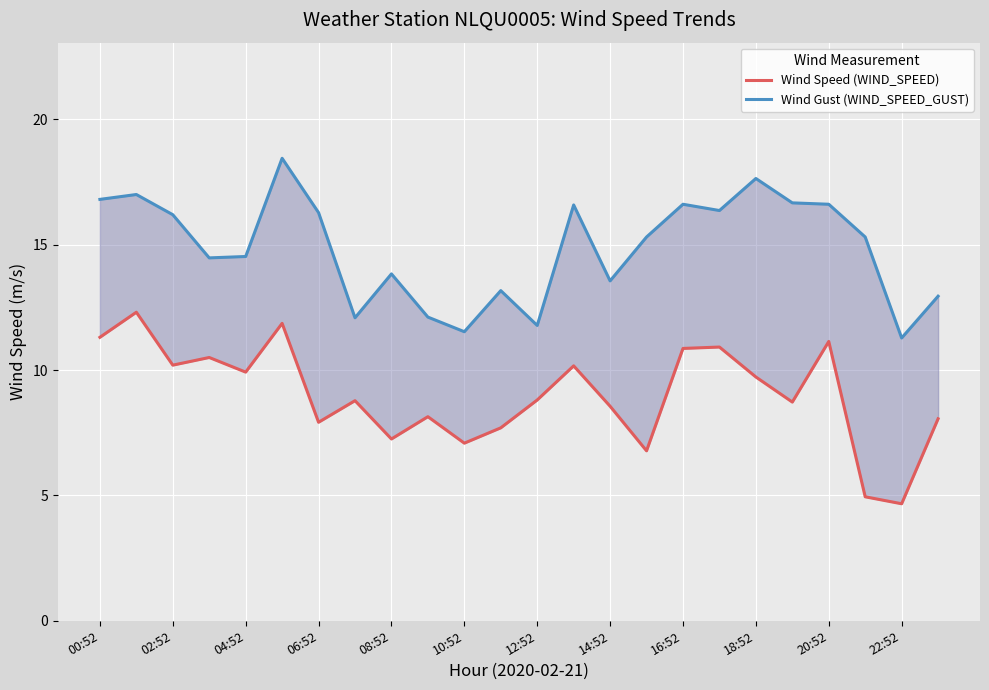

Rank the series by their maximum value, from lowest to highest.

Wind Speed (WIND_SPEED), Wind Gust (WIND_SPEED_GUST)